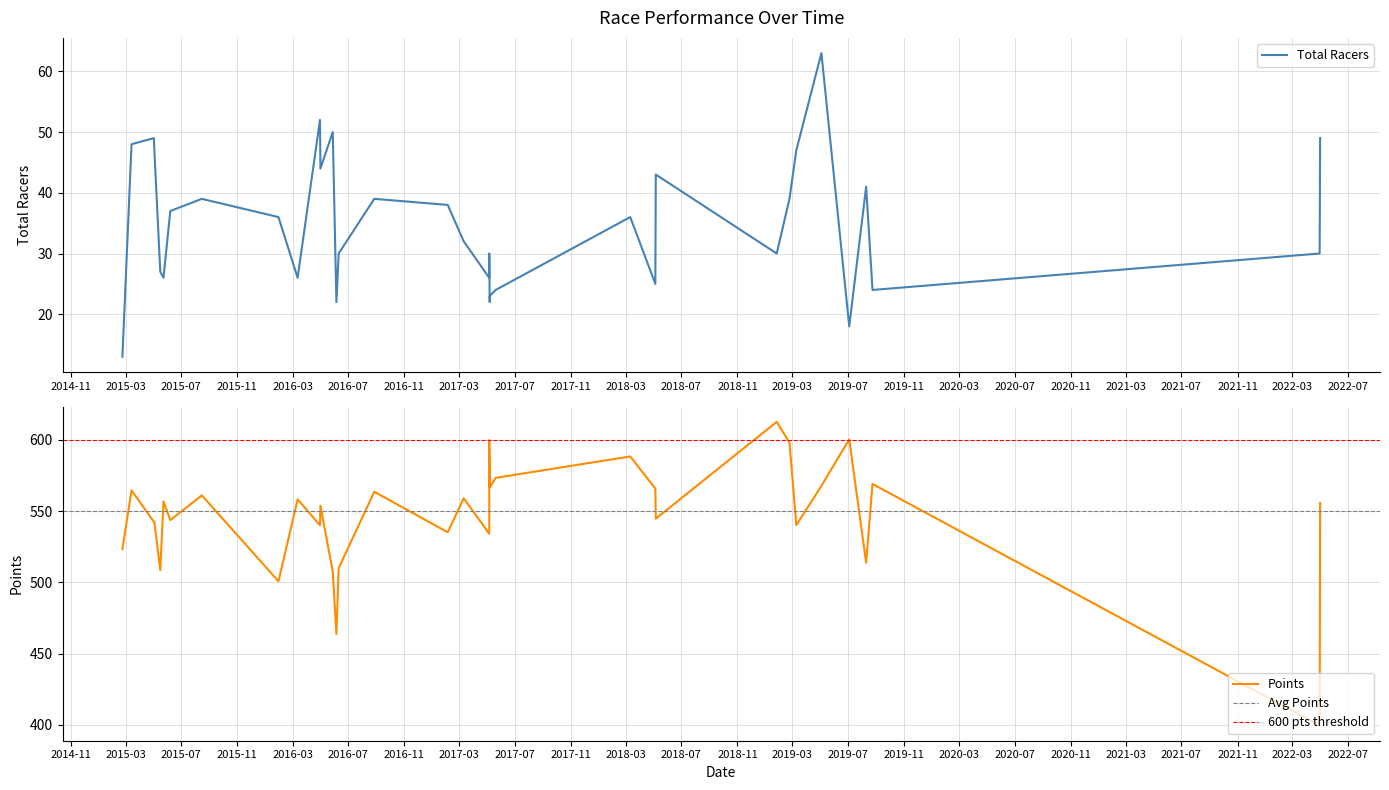

Which series has the largest range (max minus min)?

Points